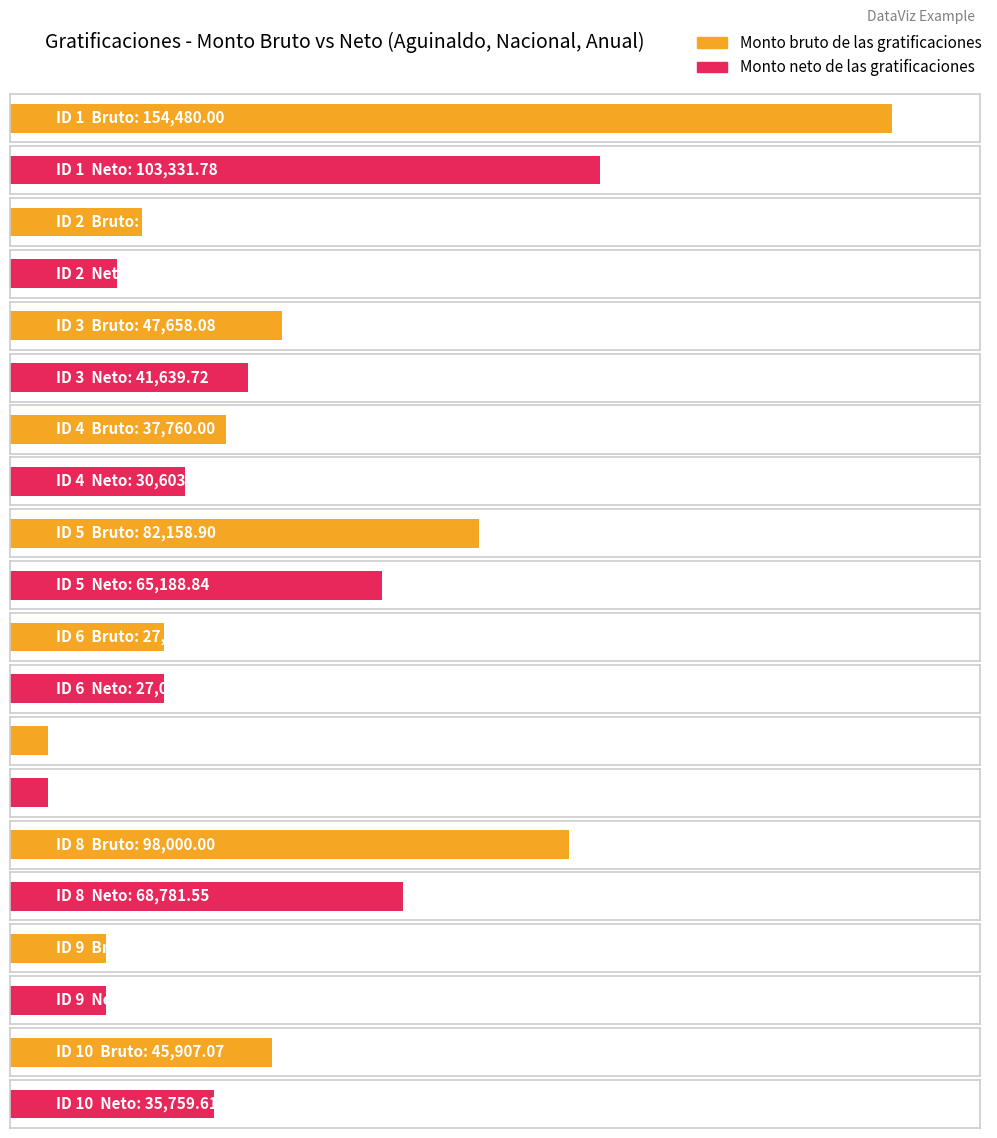

Which series has the largest total across all categories?

Monto bruto de las gratificaciones